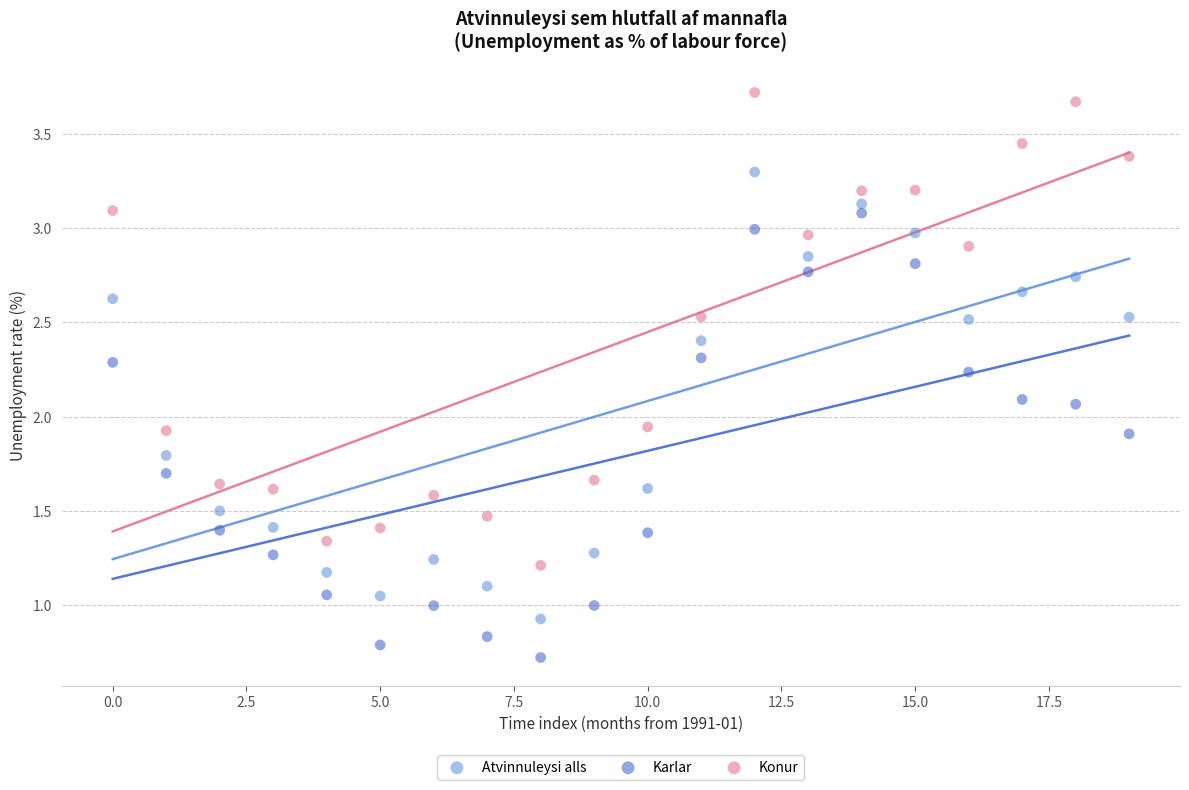

Which series contains the lowest Y value?

Karlar